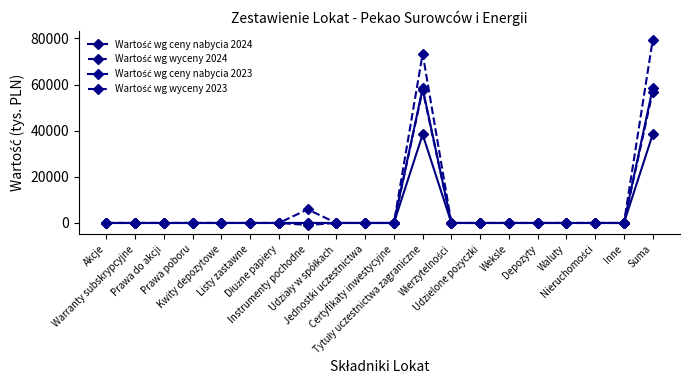

Count the number of data series in this chart.

4